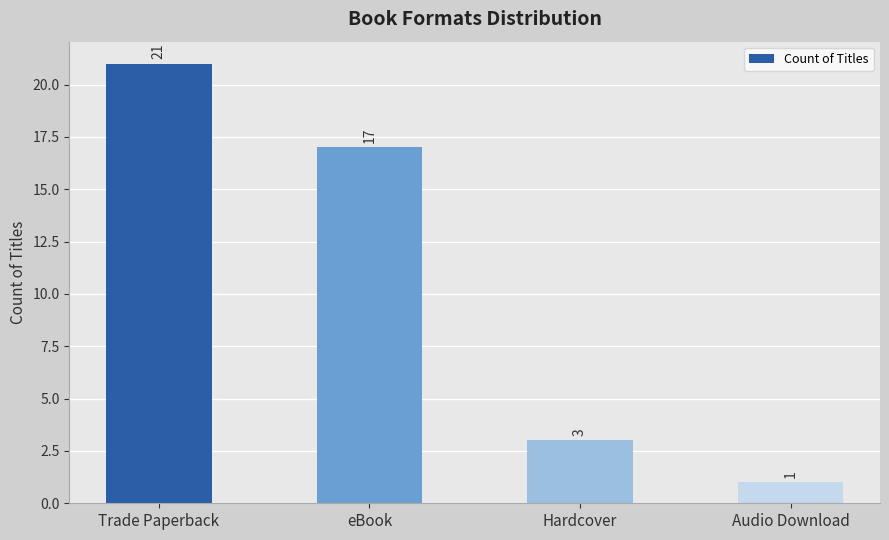

Which has a higher value, Trade Paperback or Audio Download?

Trade Paperback